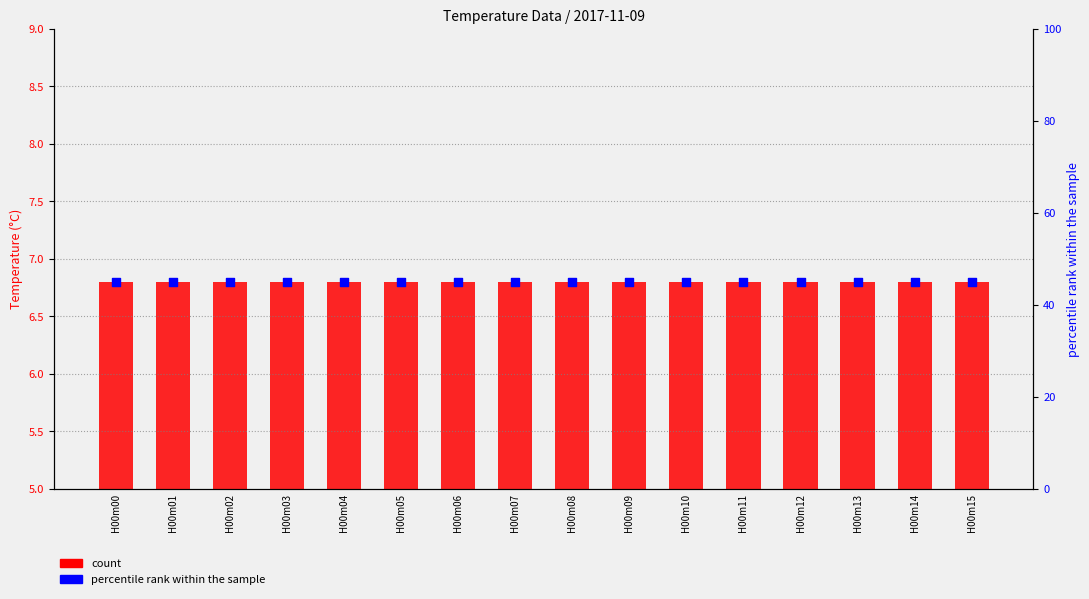

What are all the series names shown in the legend?

count, percentile rank within the sample